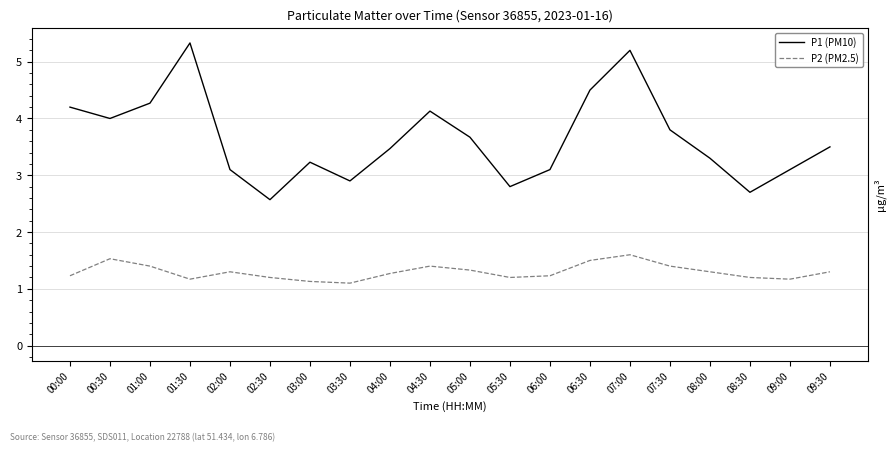

How many lines are shown in the chart?

2